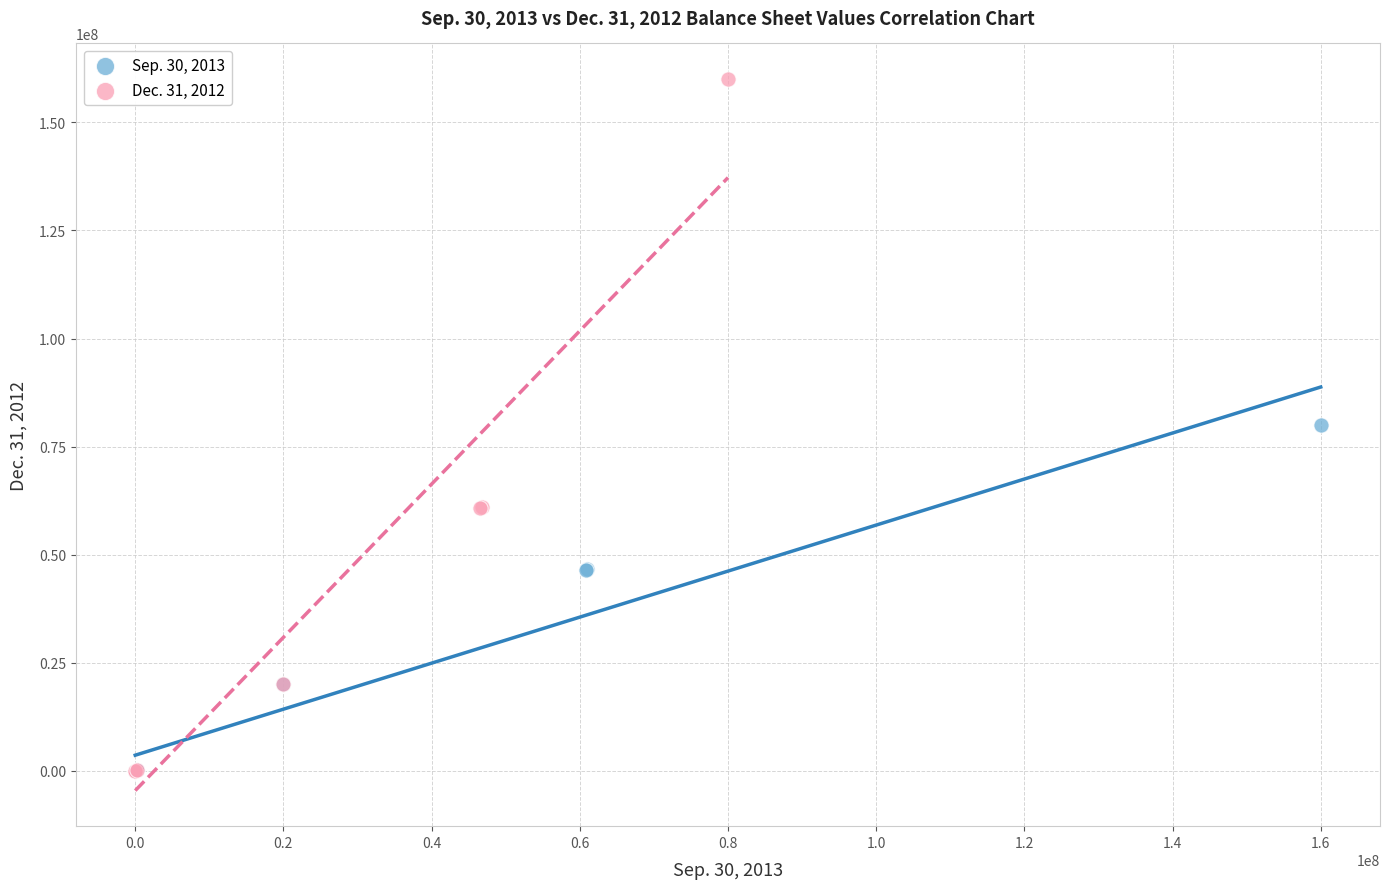

What are all the series names shown in the legend?

Sep. 30, 2013, Dec. 31, 2012